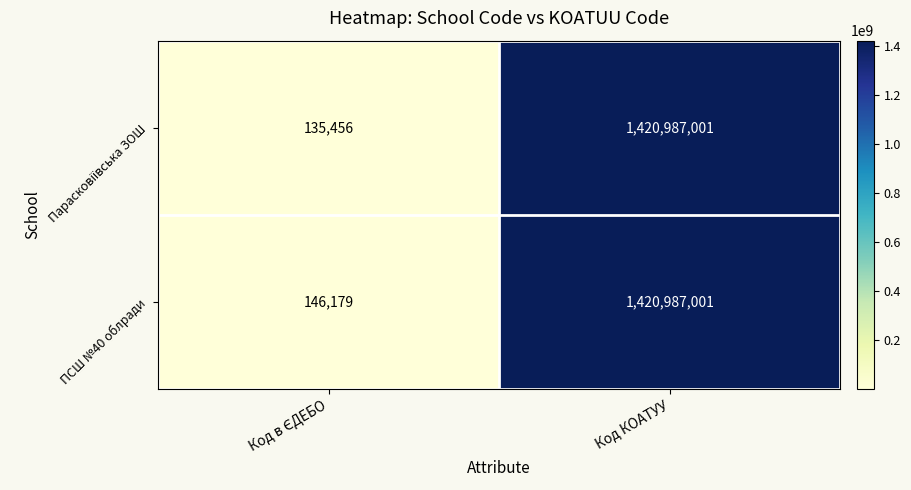

At which category does the chart reach its peak across all series?

Код КОАТУУ